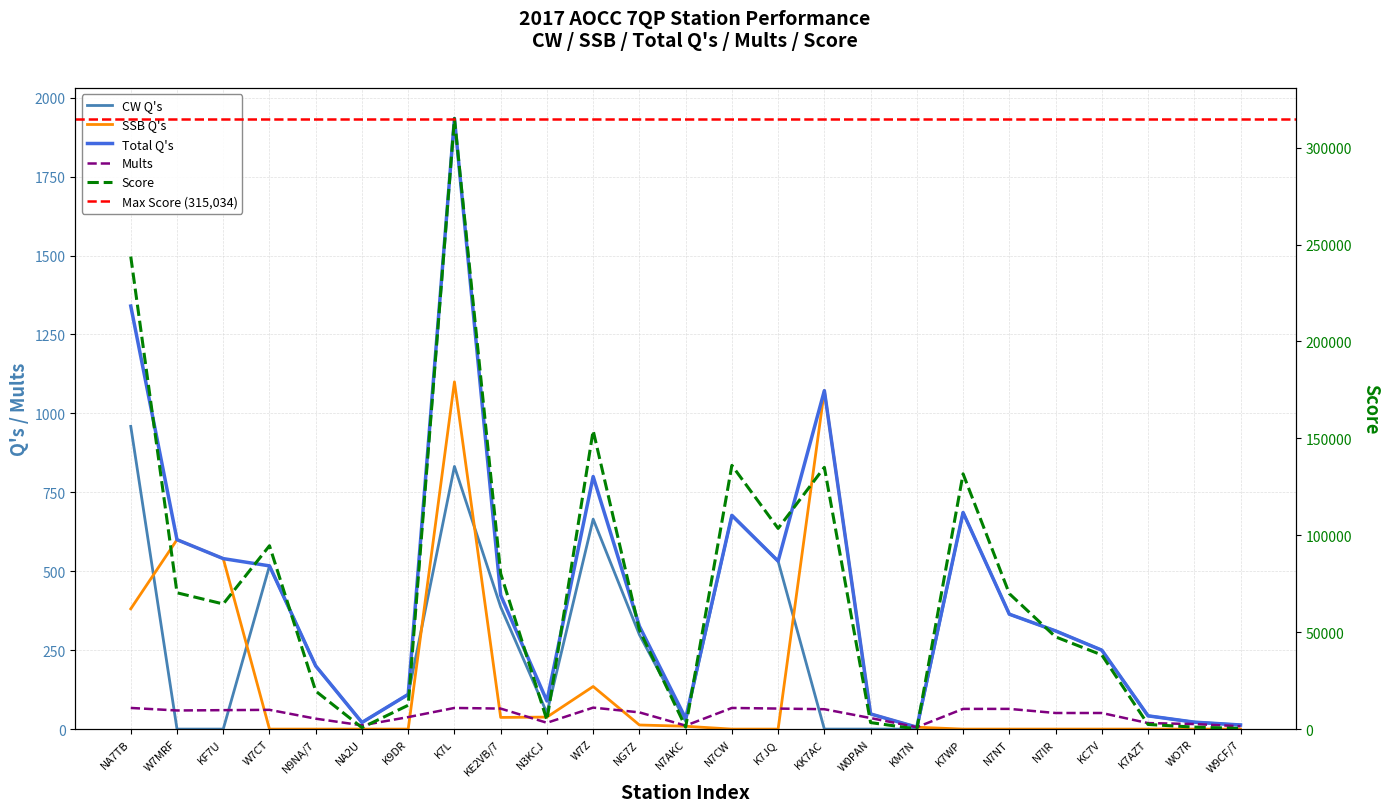

At which category does tot_qs reach its first local peak?

K7L